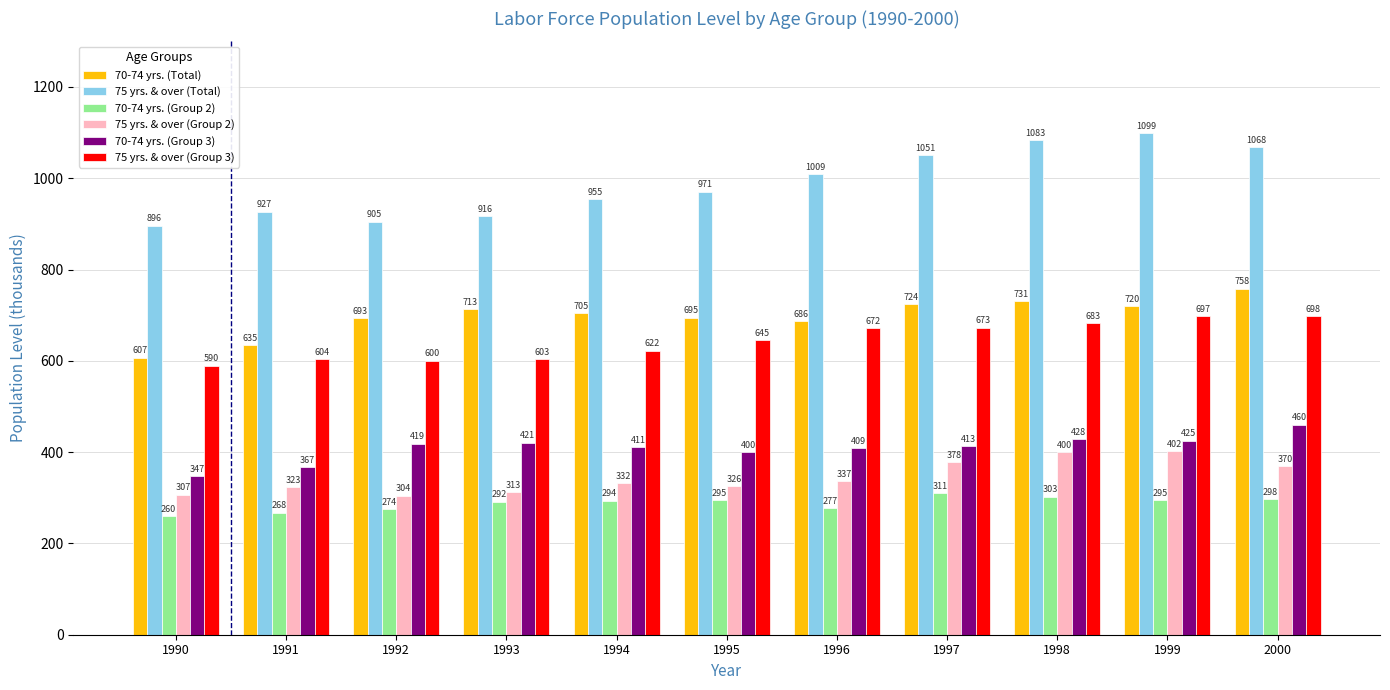

What is the maximum value shown in the chart?

1098.8